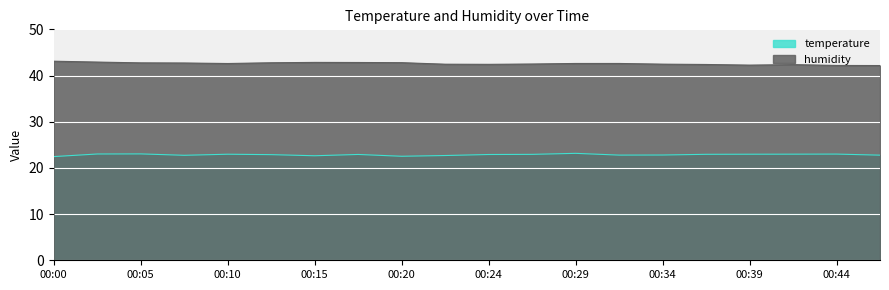

What is the value of the temperature point at the 13th from the left?

23.1